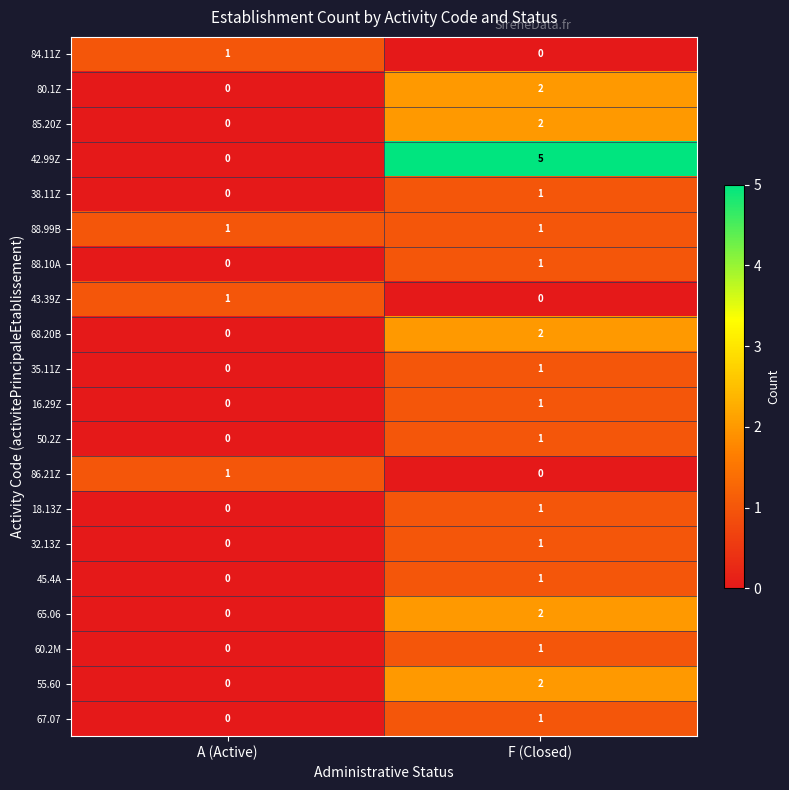

What is the spread (max minus min) of values at F (Closed)?

5